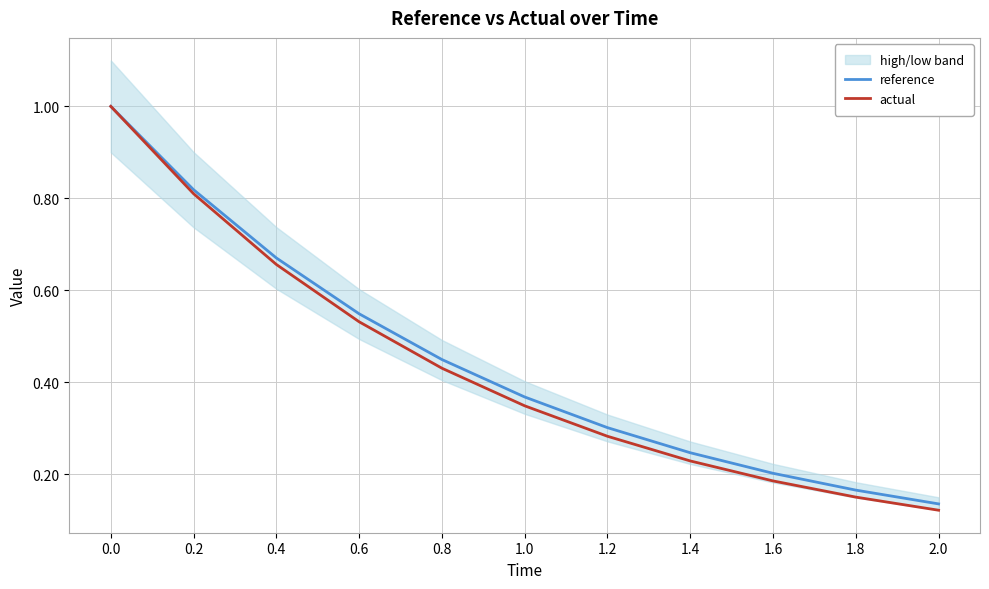

Count the number of categories in the chart.

11